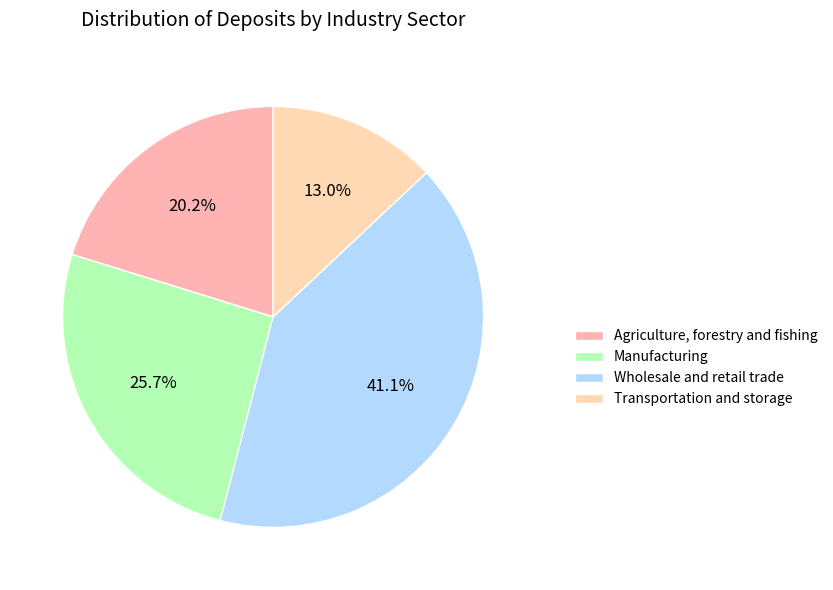

Is there a majority slice in this chart?

No